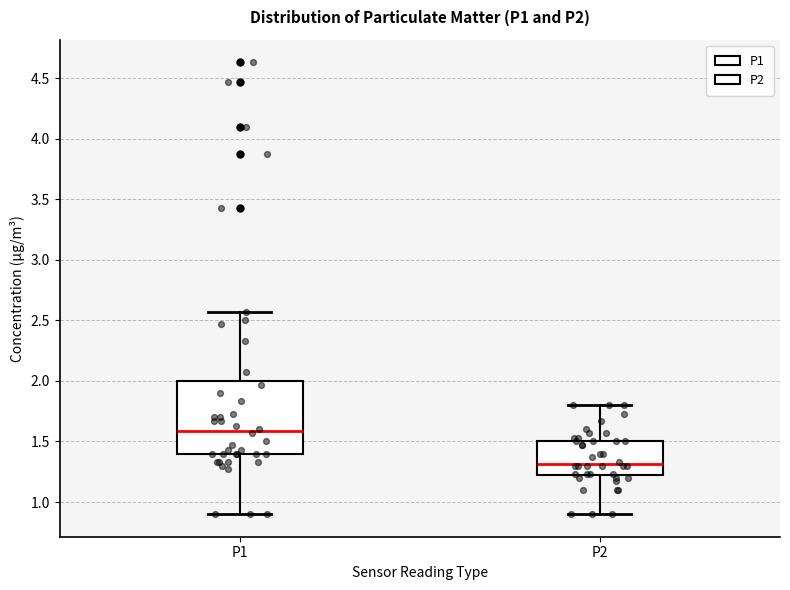

Reading left to right, read every box against the y-axis: the position of its median line, the range the box covers, and the ends of its whiskers. The values are not printed on the chart, so give them approximately, as read against the axis.

P1: median 1.60, box 1.40 to 2.00, whiskers 0.90 to 2.55
P2: median 1.30, box 1.20 to 1.50, whiskers 0.90 to 1.80